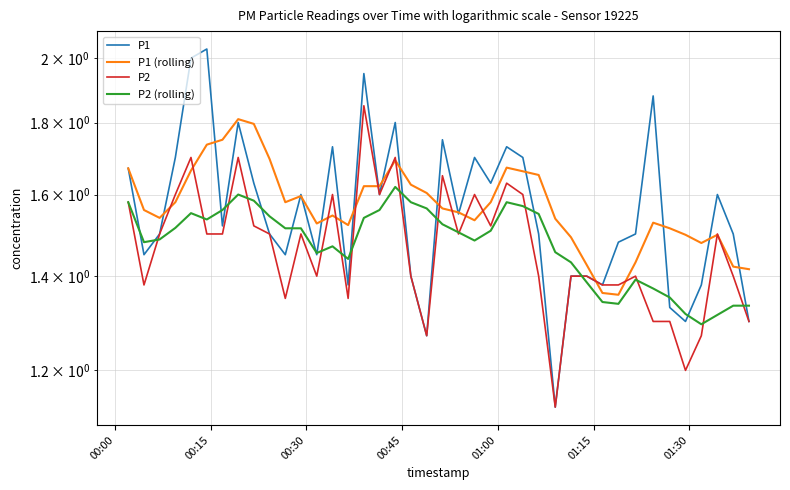

Count the P2 values in the range 1 to 2.

40